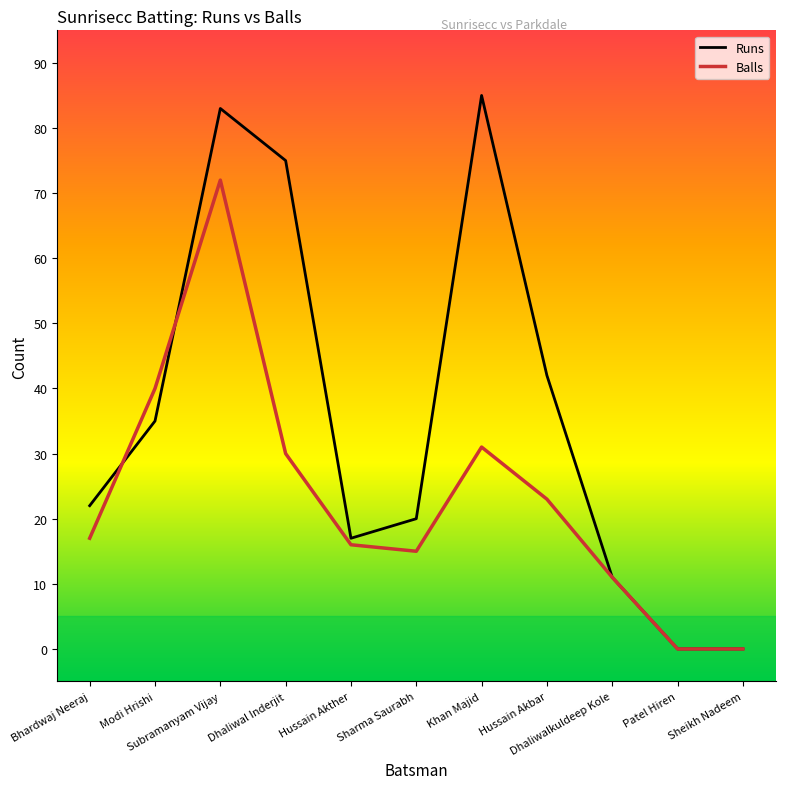

What is the difference between the maximum and minimum values in the Balls series?

72